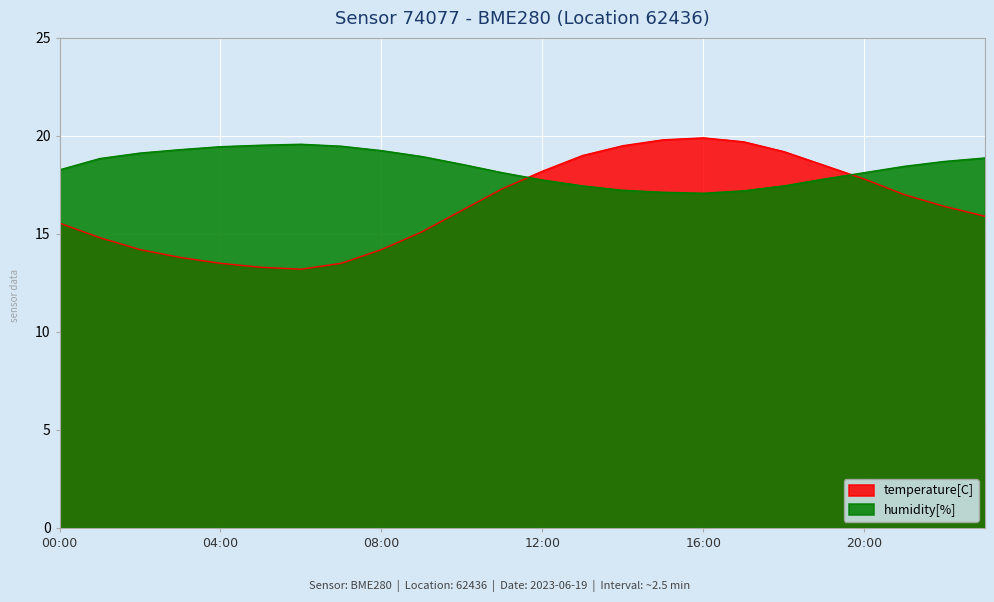

Rank the categories by humidity[%] value from highest to lowest.

06:00, 05:00, 07:00, 04:00, 03:00, 08:00, 02:00, 09:00, 23:00, 01:00, 22:00, 10:00, 21:00, 00:00, 11:00, 20:00, 19:00, 12:00, 13:00, 18:00, 14:00, 17:00, 15:00, 16:00